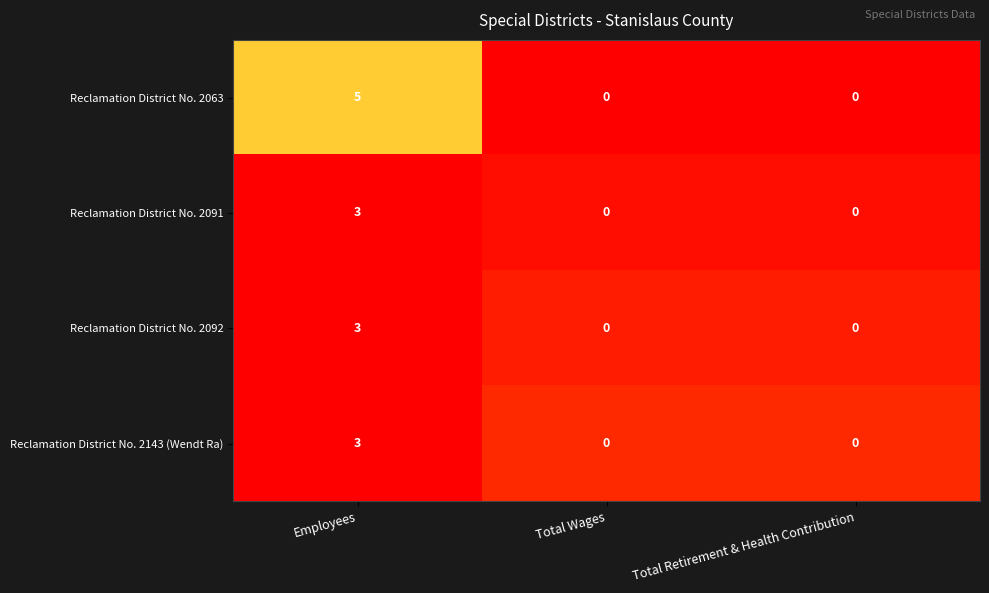

Count the Reclamation District No. 2091 values in the range 0 to 3.

3